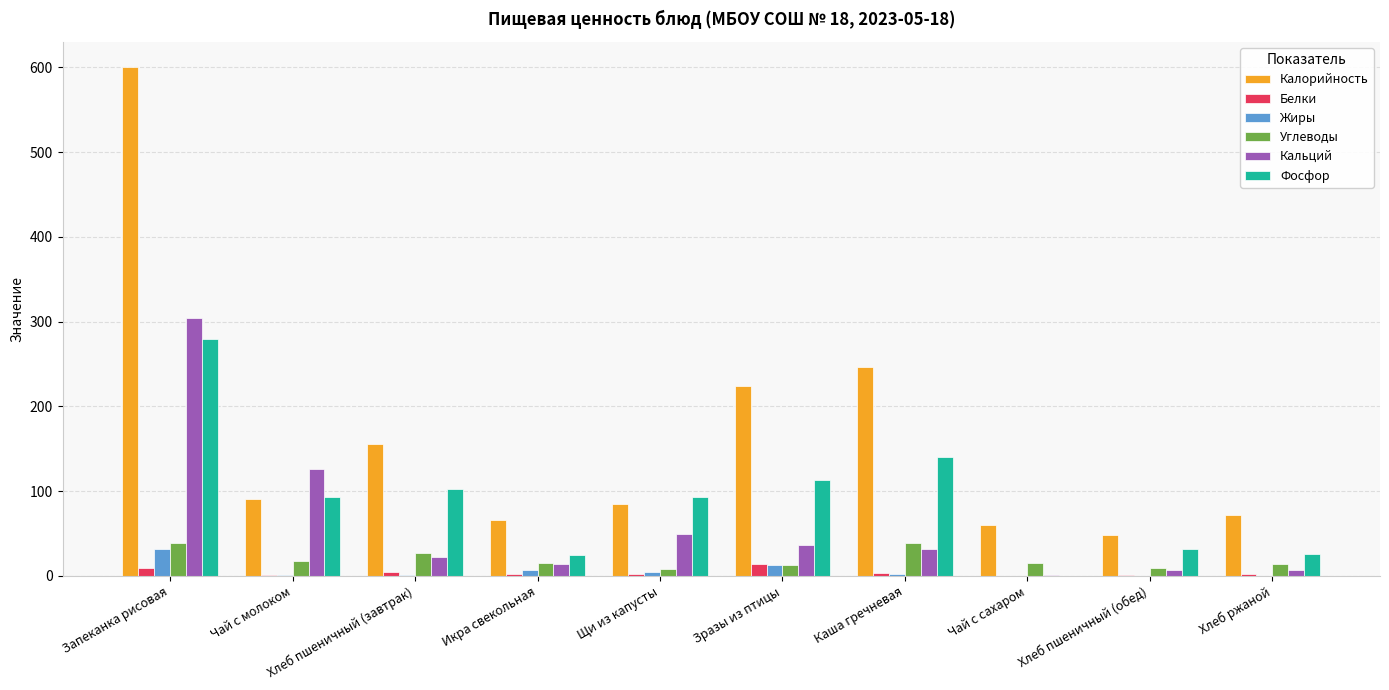

The value of Калорийность at Икра свекольная is 44.6. True or false?

False